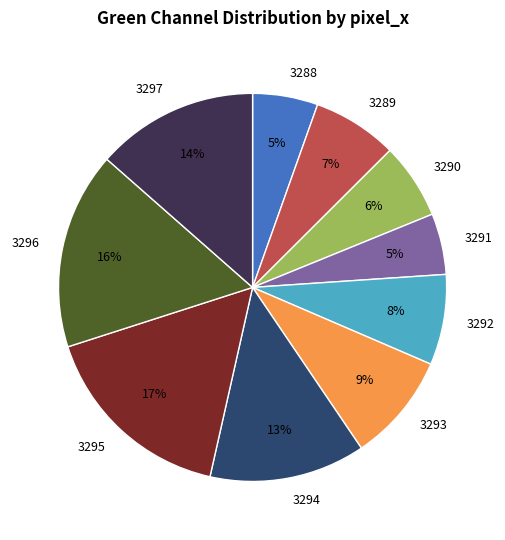

How many segments does this pie chart have?

10